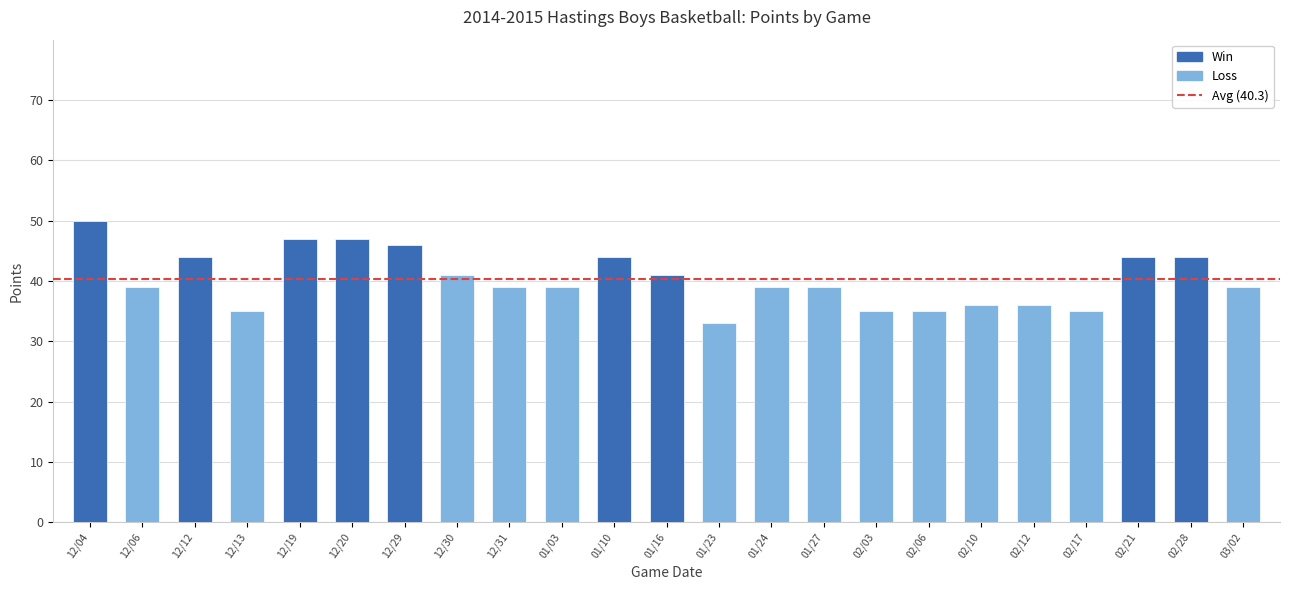

What is the sum of all values?

927